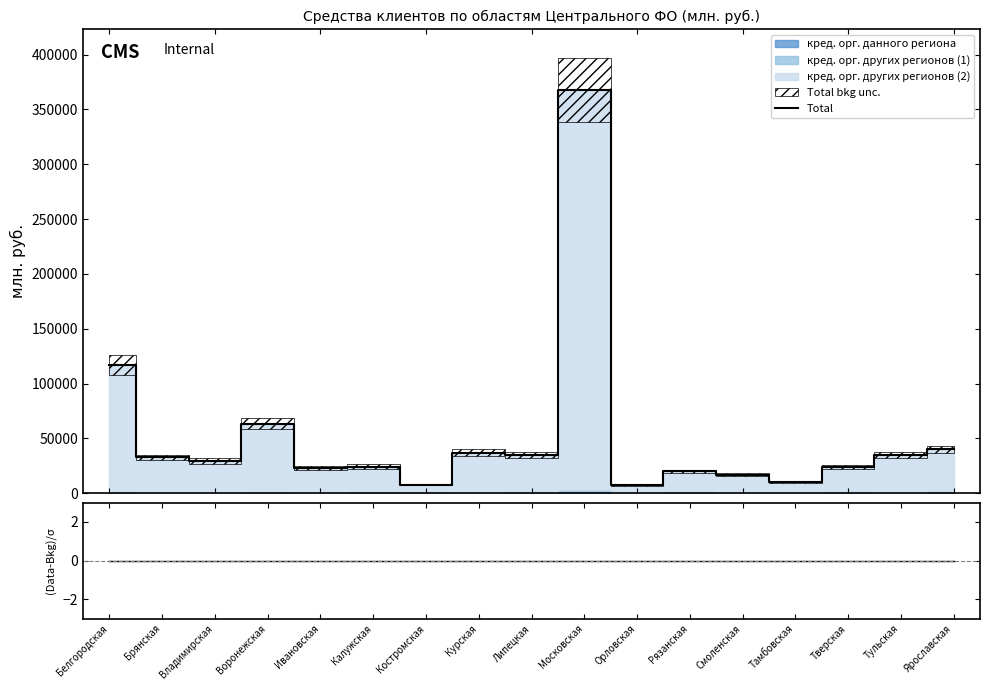

The chart shows a value of 16877 at Смоленская. True or false?

True